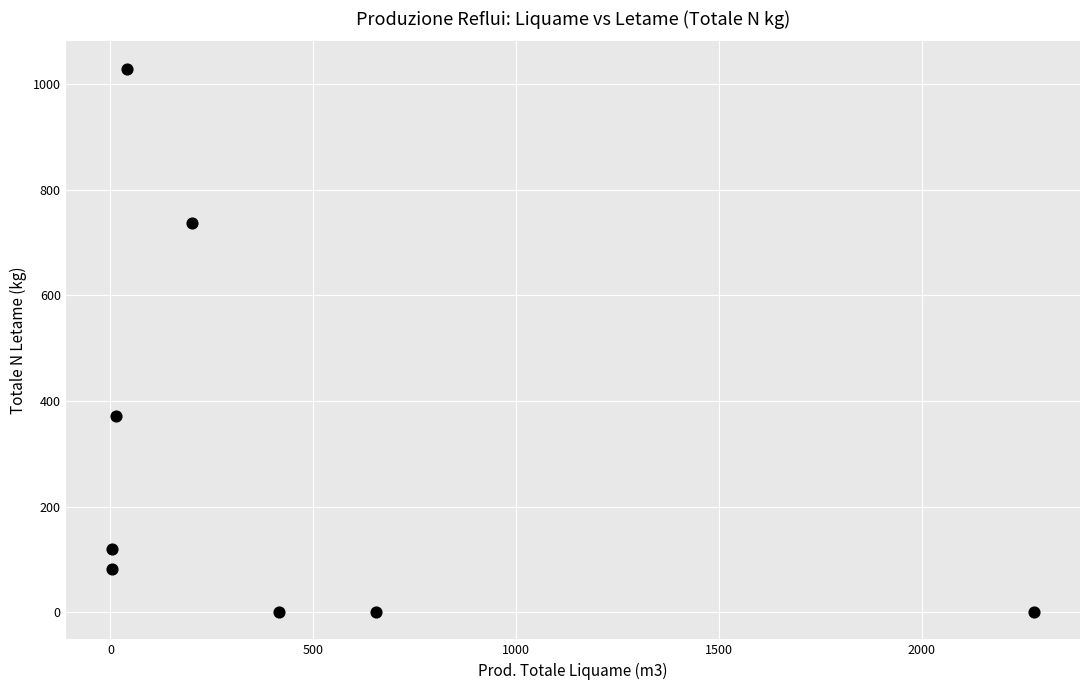

What Y value in the scatter plot is closest to 515?

370.8